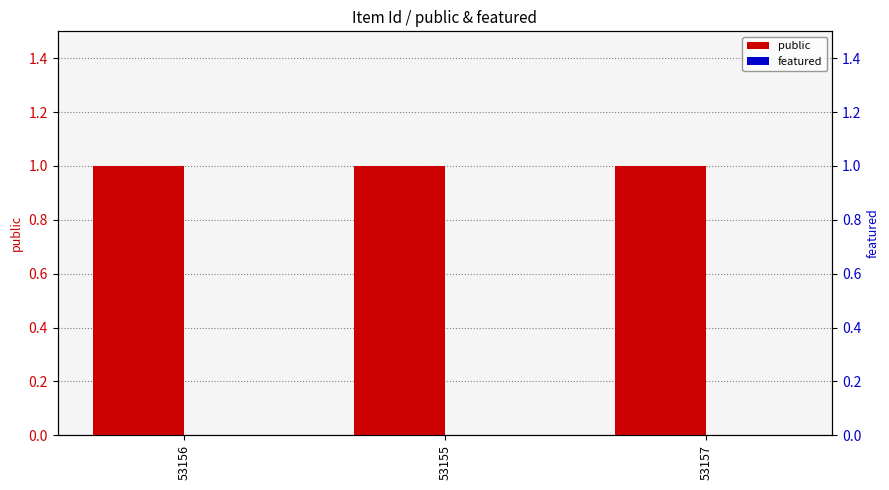

Rank the series by their average value, from highest to lowest.

public, featured